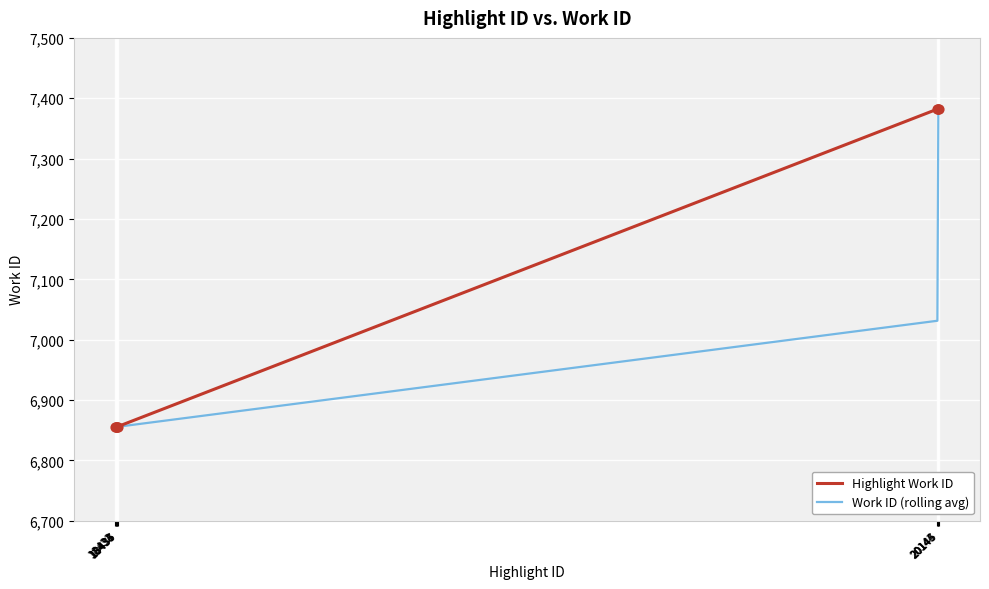

What is the total value across all series at 18435?

13710.0